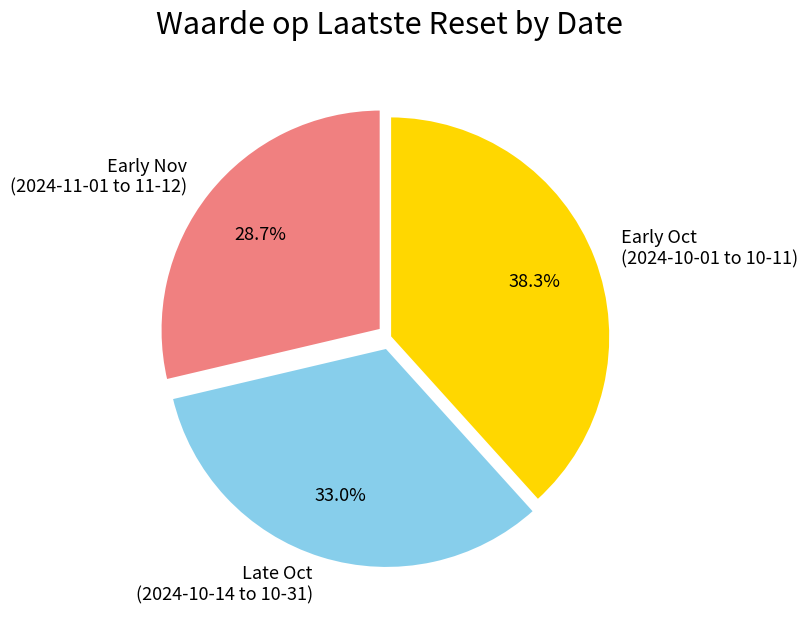

Is Early Oct (2024-10-01 to 10-11) the majority of the pie?

No